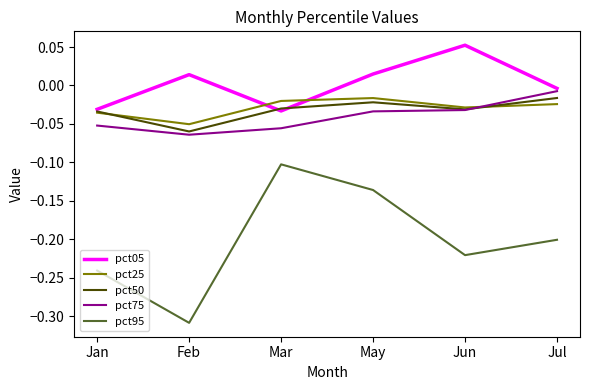

Does the chart have visible grid lines?

No